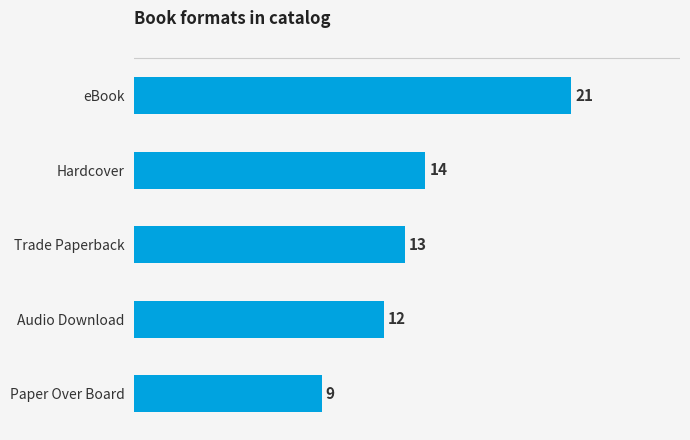

What value does the data have at Trade Paperback, to the nearest 10?

10